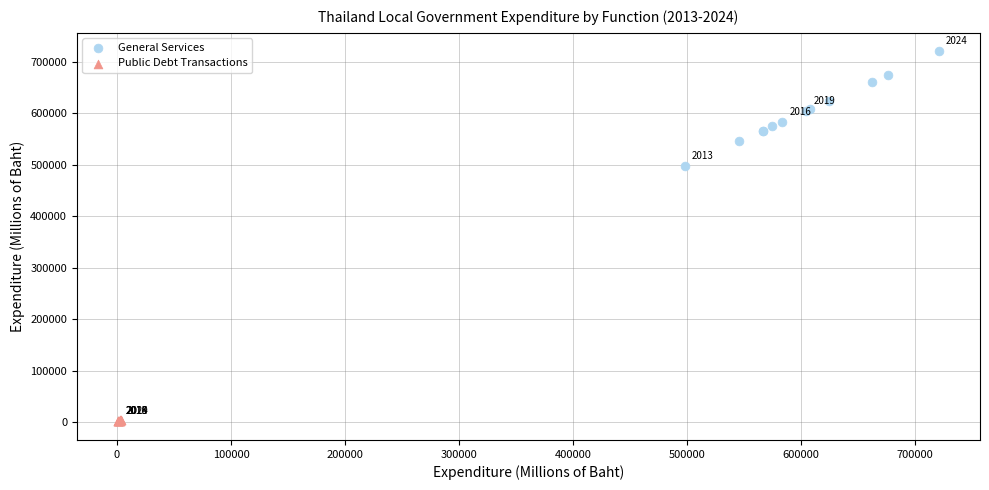

Which series has the widest spread of Y values?

General Services